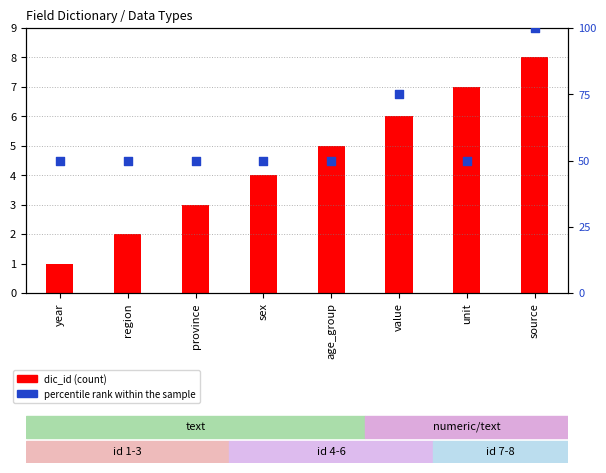

Is the value of percentile rank within the sample at sex greater than the value of dic_id (count) at unit?

Yes